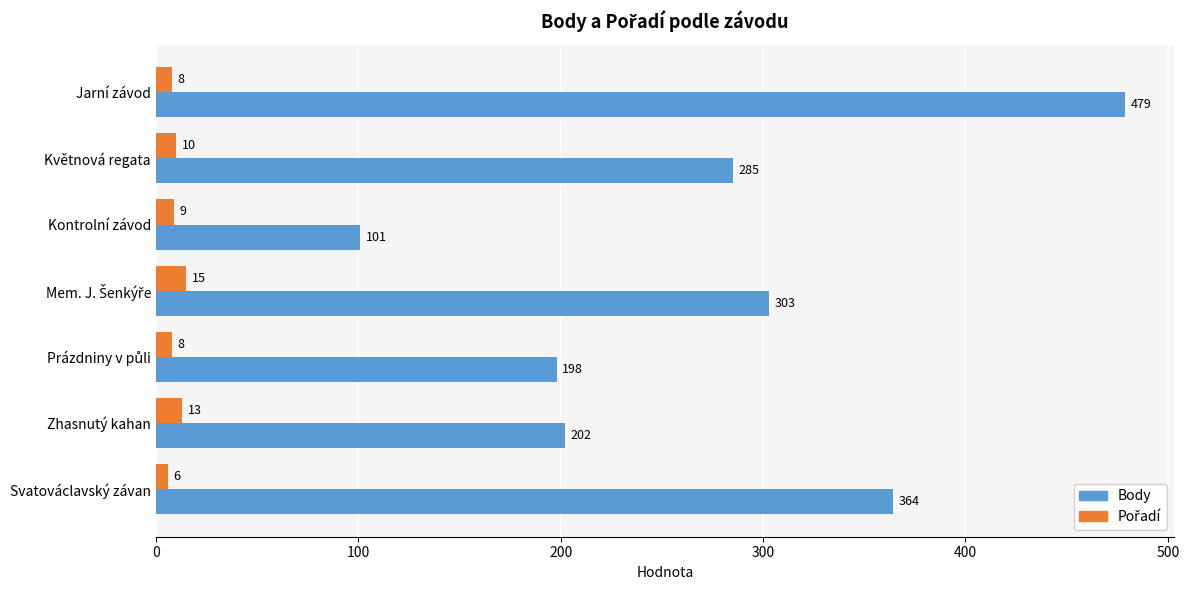

Which series has the widest spread of values?

Body